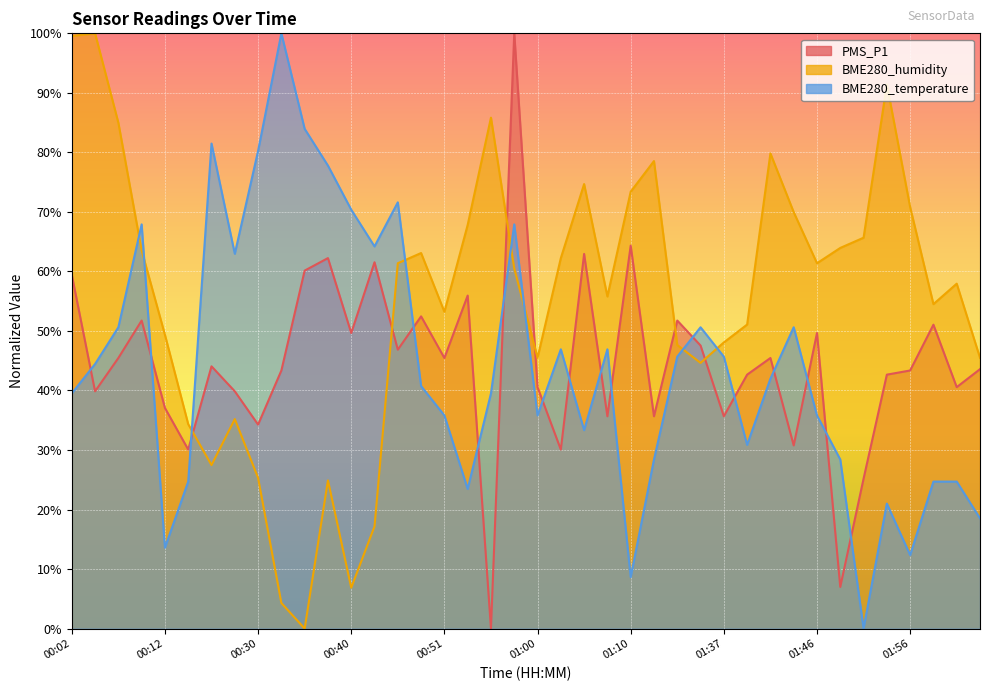

At how many categories does at least one series exceed 95?

4